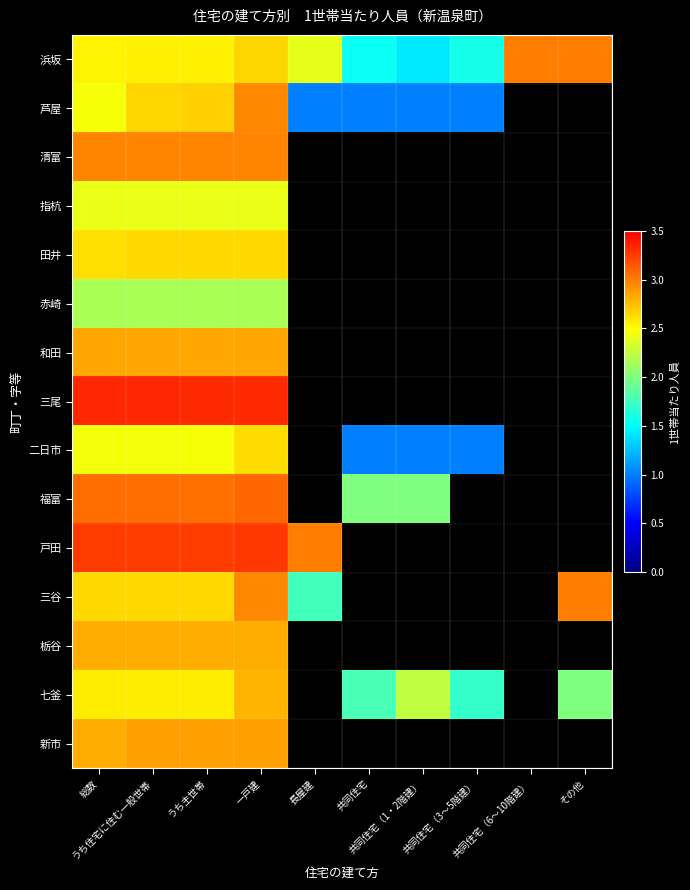

The 戸田 series shows 0.8 at うち主世帯. True or false?

False